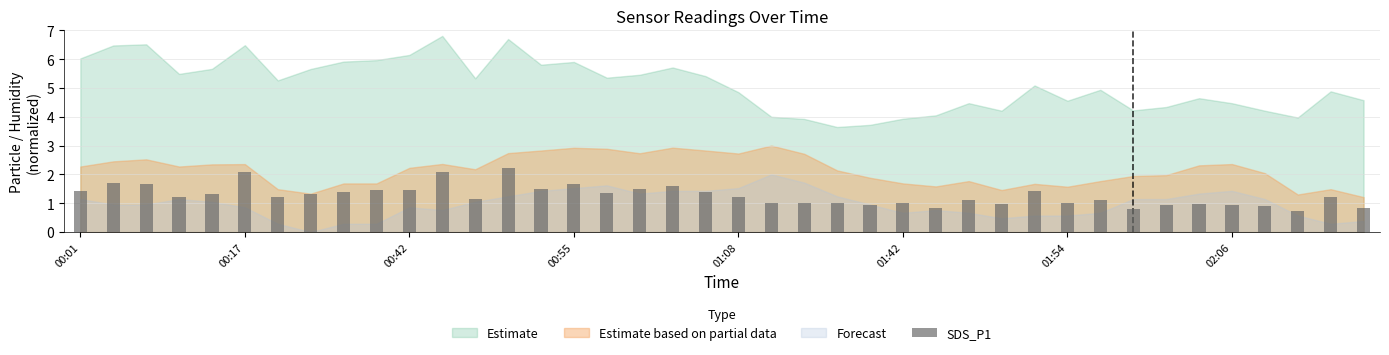

What is the value of the 31st bar from the left?

1.0